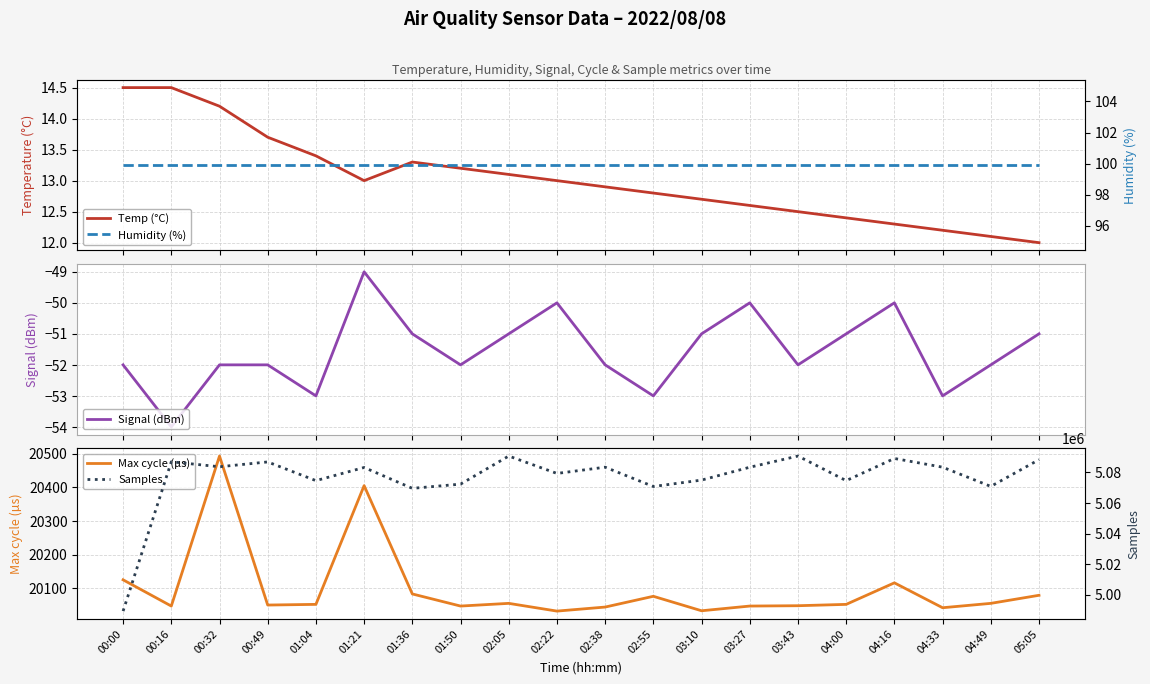

Reading right to left, extract all data points from this chart.

Temp (°C): 12.0	12.1	12.2	12.3	12.4	12.5	12.6	12.7	12.8	12.9	13.0	13.1	13.2	13.3	13.0	13.4	13.7	14.2	14.5	14.5
Signal (dBm): -51.0	-52.0	-53.0	-50.0	-51.0	-52.0	-50.0	-51.0	-53.0	-52.0	-50.0	-51.0	-52.0	-51.0	-49.0	-53.0	-52.0	-52.0	-54.0	-52.0
Max cycle (µs): 20079.0	20055.0	20042.0	20116.0	20052.0	20048.0	20047.0	20033.0	20076.0	20044.0	20032.0	20055.0	20047.0	20083.0	20405.0	20052.0	20050.0	20493.0	20047.0	20125.0
Humidity (%): 99.9	99.9	99.9	99.9	99.9	99.9	99.9	99.9	99.9	99.9	99.9	99.9	99.9	99.9	99.9	99.9	99.9	99.9	99.9	99.9
Samples: 5088360.0	5070852.0	5083440.0	5089153.0	5074631.0	5090741.0	5083404.0	5074986.0	5070788.0	5083440.0	5079349.0	5090741.0	5072338.0	5069582.0	5083249.0	5074631.0	5086880.0	5083720.0	5086981.0	4989198.0